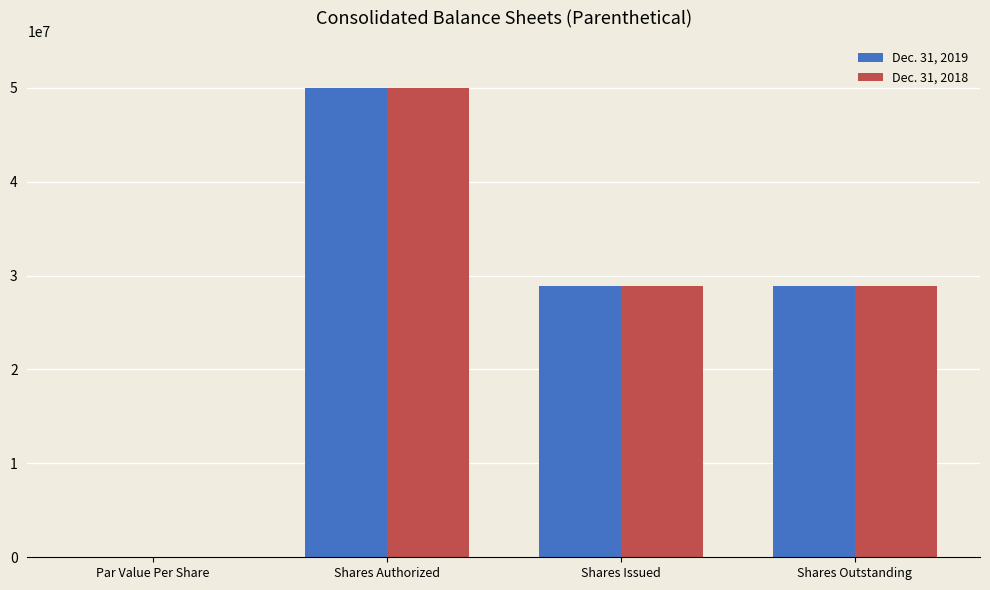

How many categories are shown in the chart?

4